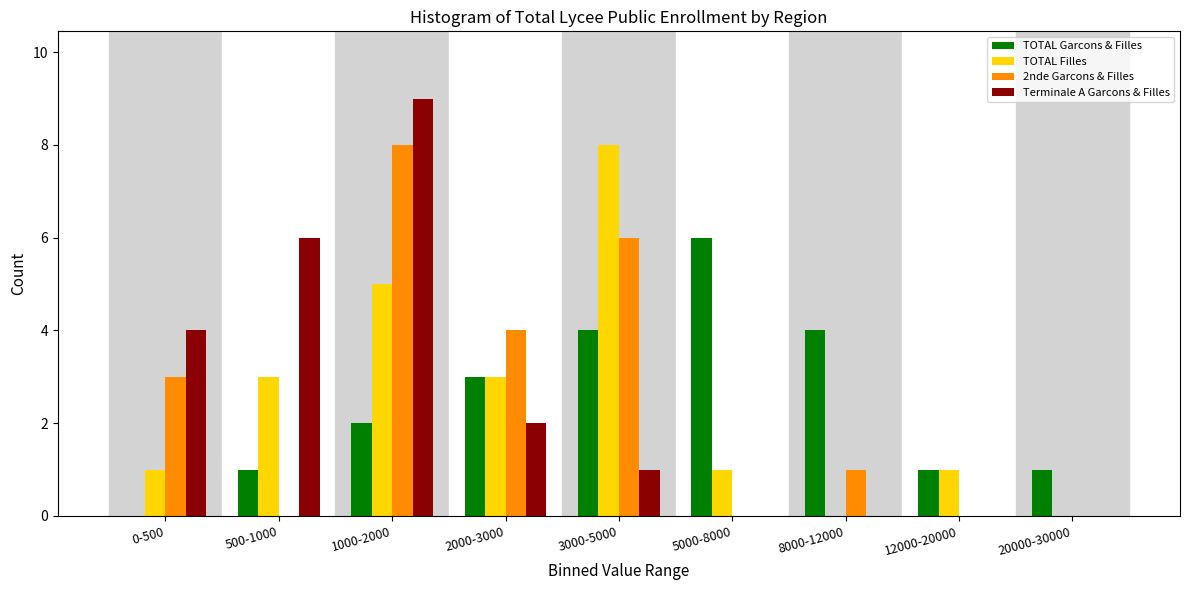

Which category has the highest value across all series?

1000-2000